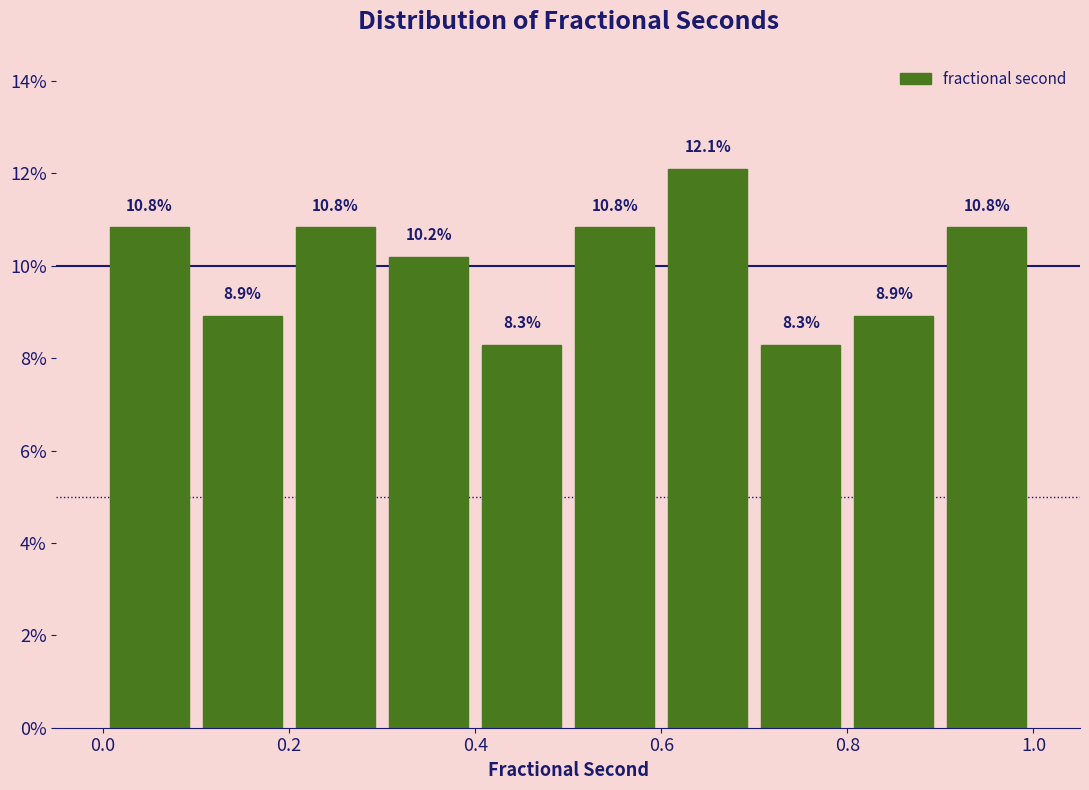

What is the height of the bar covering 0.0 to 0.1 on the x-axis?

10.8